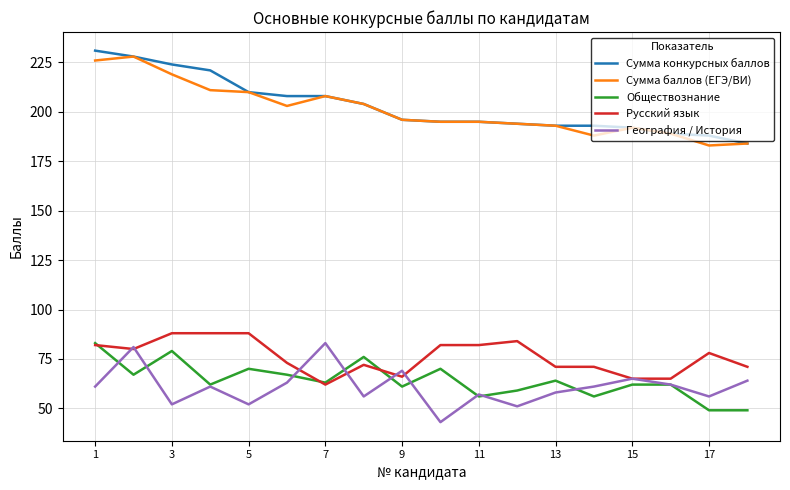

Does the chart have visible grid lines?

Yes